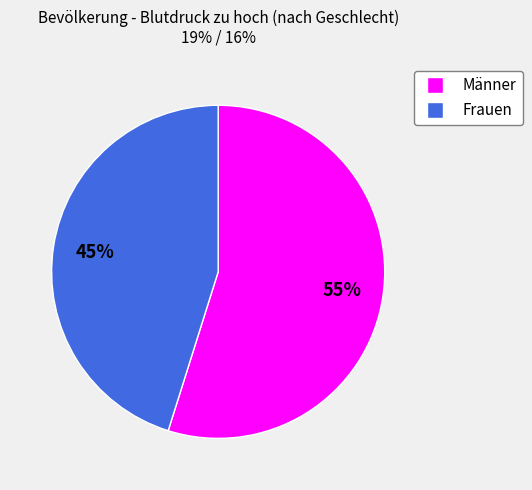

To the nearest percent, what is the difference between the largest and smallest slice percentages?

10%